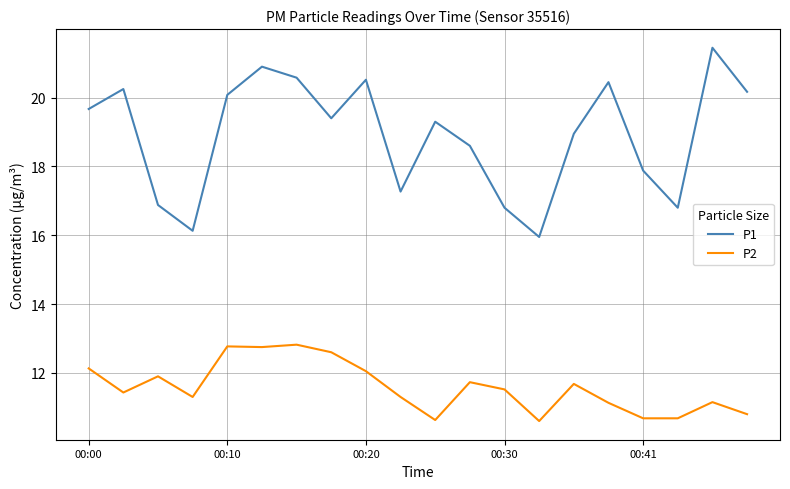

Rank the series by their average value, from highest to lowest.

P1, P2